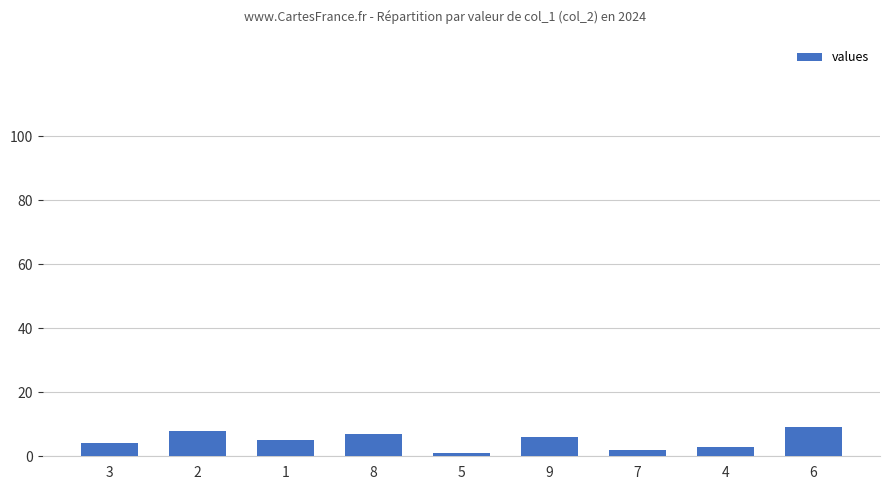

How many series are shown in this chart?

1